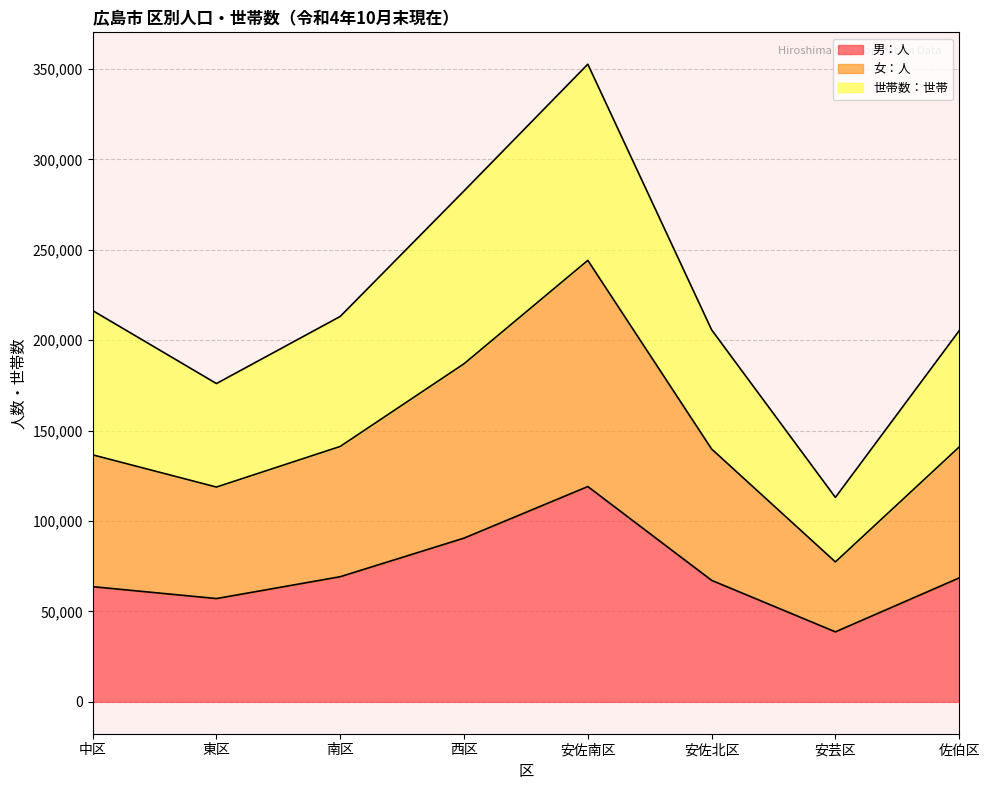

What is the sum of the 男：人 values at 東区 and 安佐北区?

124285